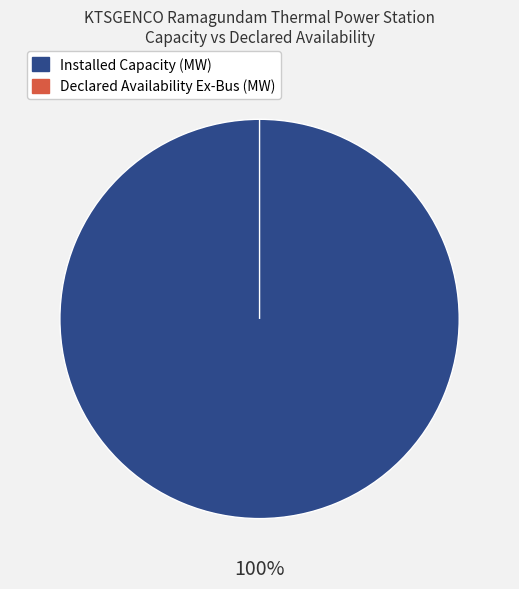

How many segments does this pie chart have?

2